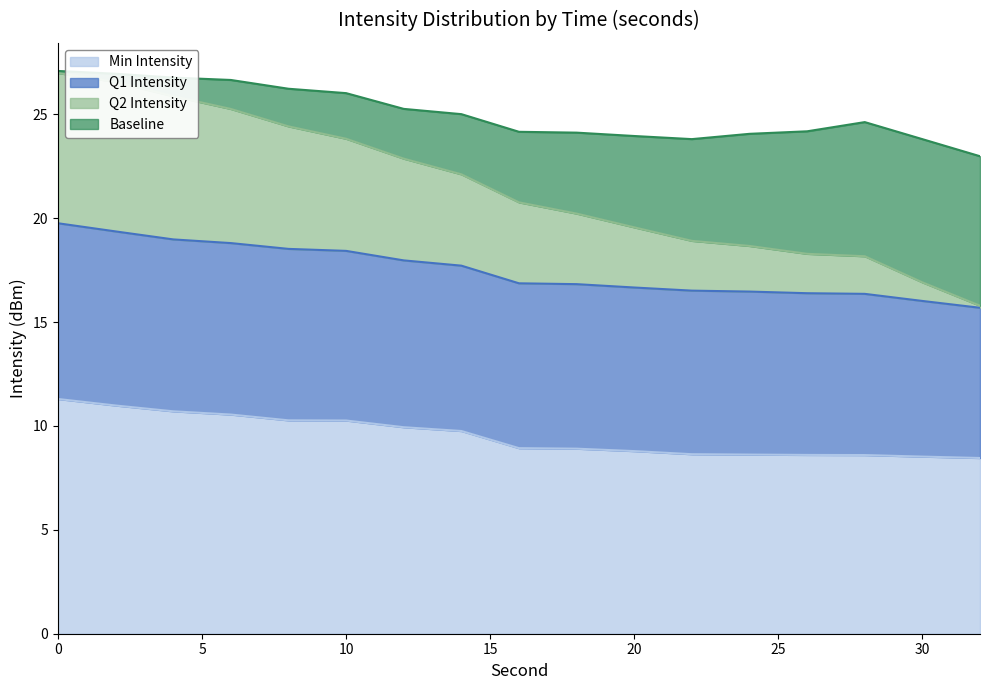

Which has a higher value, 6 or 30?

6